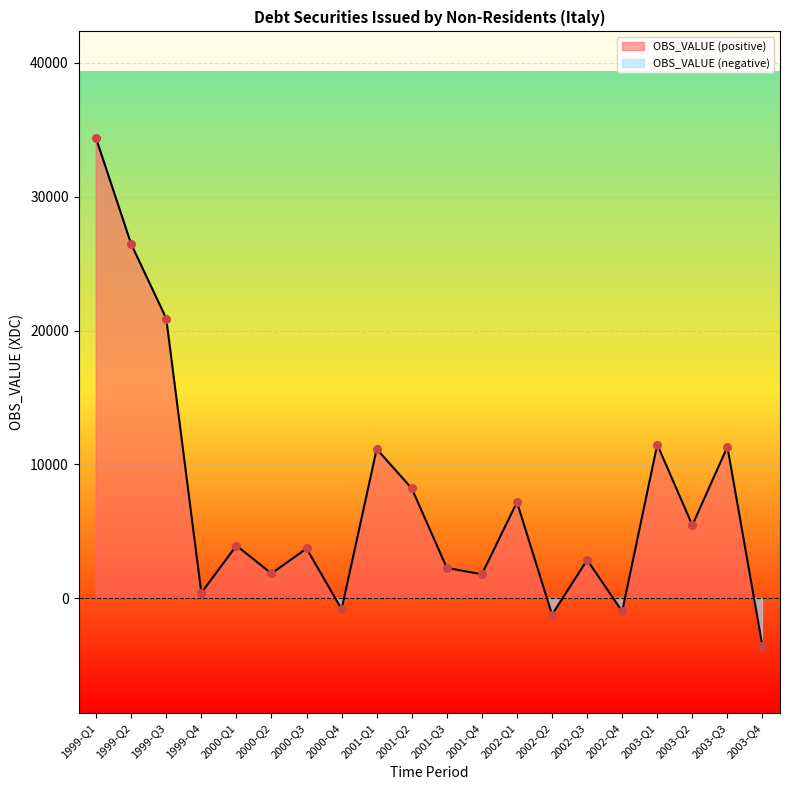

What is the change in value from 1999-Q4 to 2003-Q4?

-3987